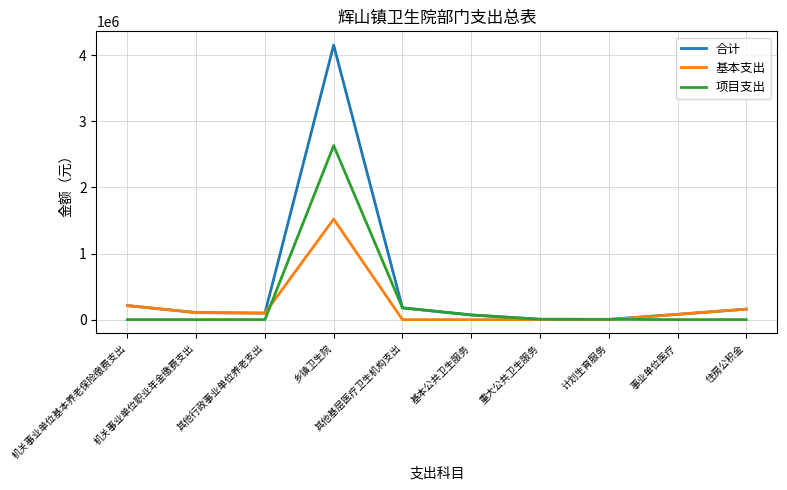

Which series has the largest range (max minus min)?

合计